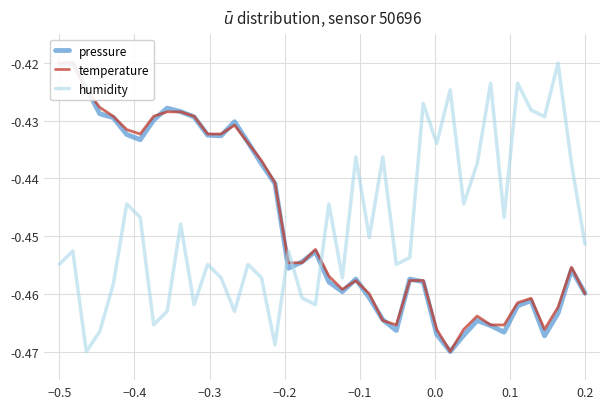

True or false: humidity and pressure cross at least once.

True